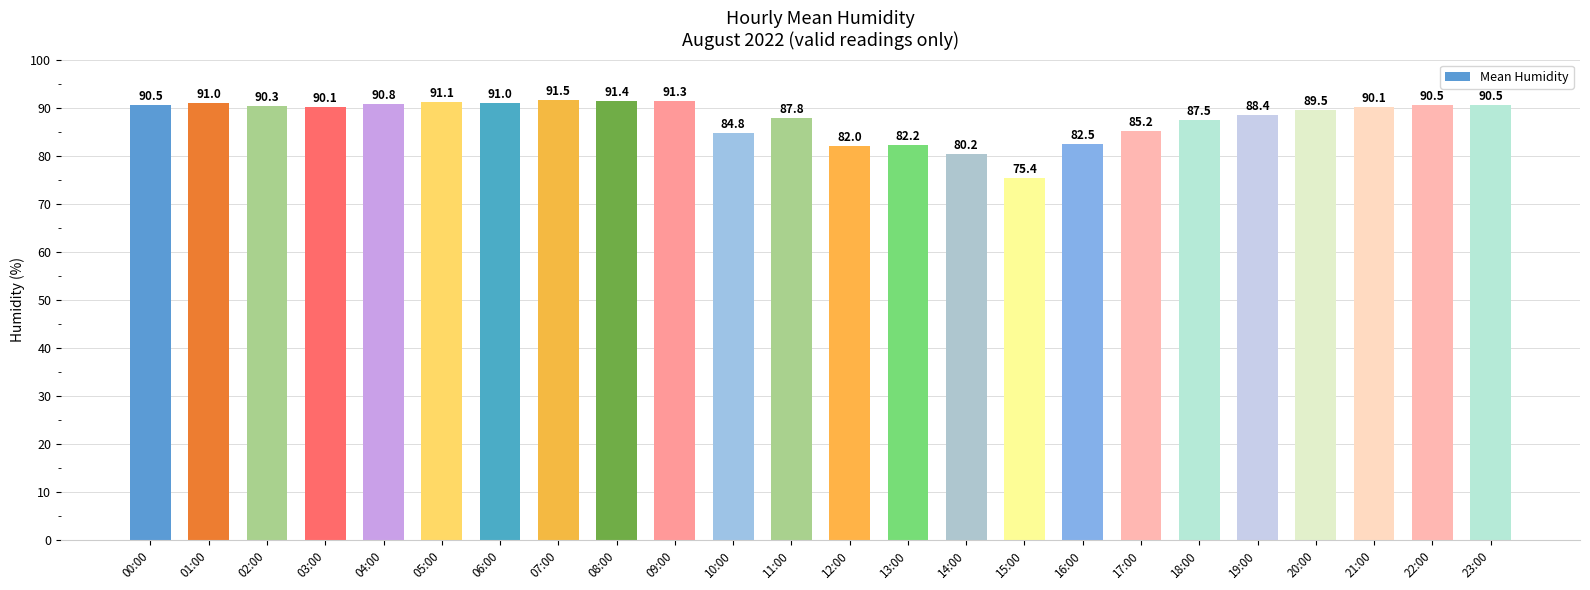

What is the difference between the values at 07:00 and 10:00?

6.7